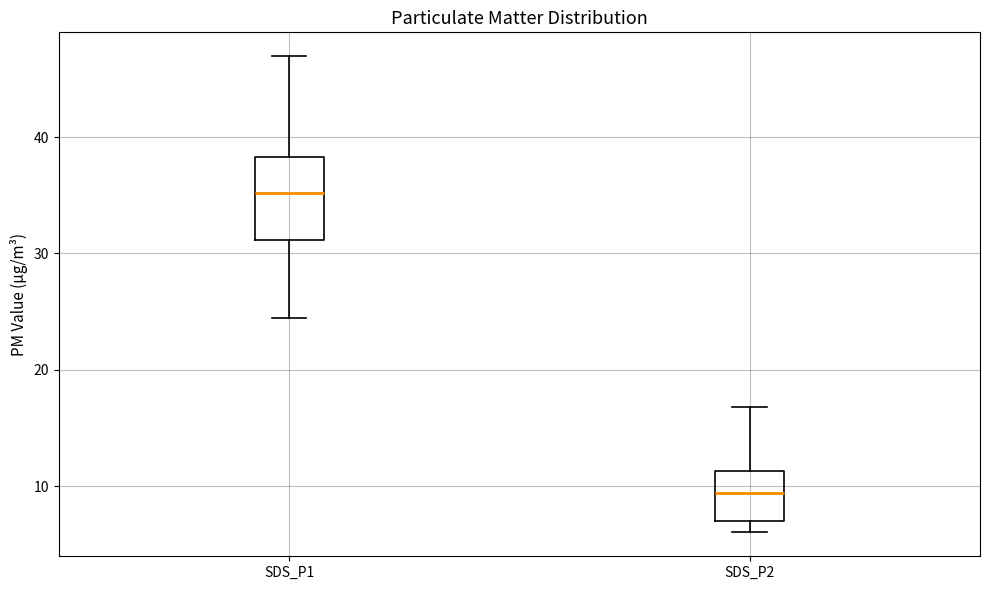

Where is the lower edge of the box for SDS_P2 on the y-axis? The values are not printed on the chart, so give them approximately, as read against the axis.

7